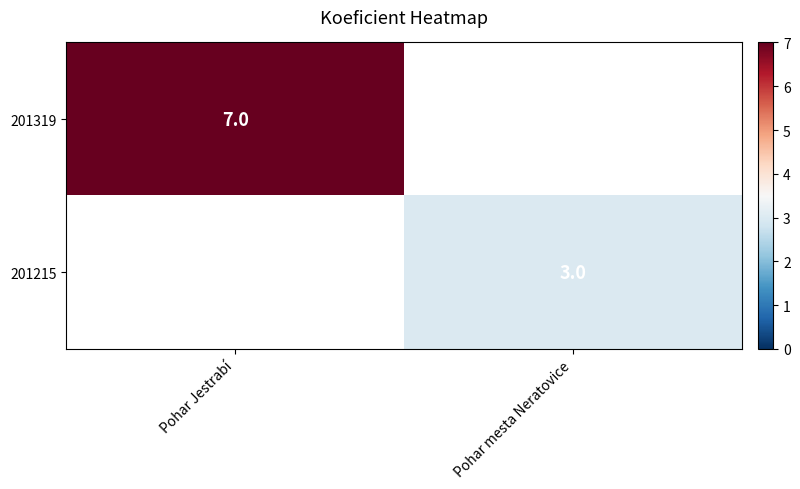

Which label corresponds to the largest value in the chart?

Pohar Jestrabí